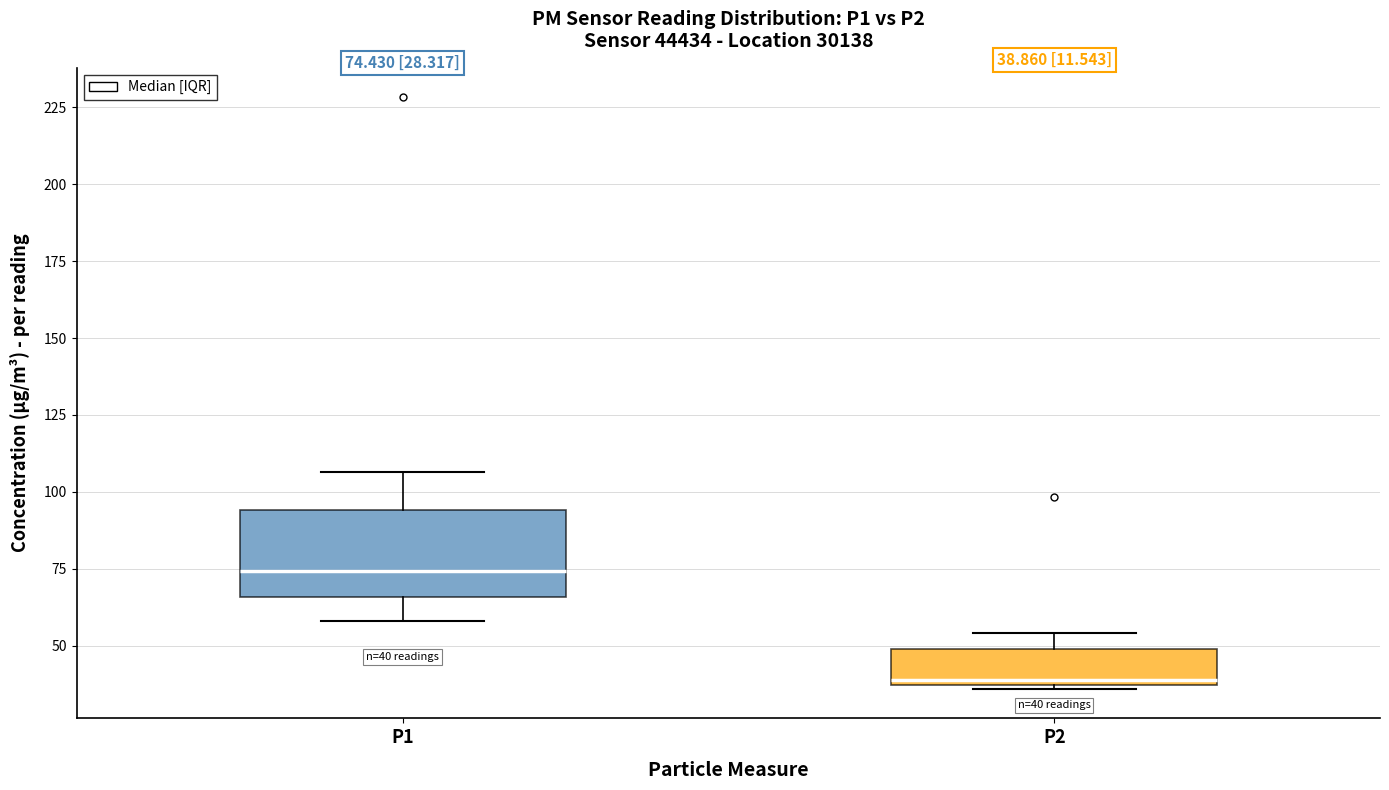

Comparing the boxes themselves (not the whiskers), which one is the tallest?

P1